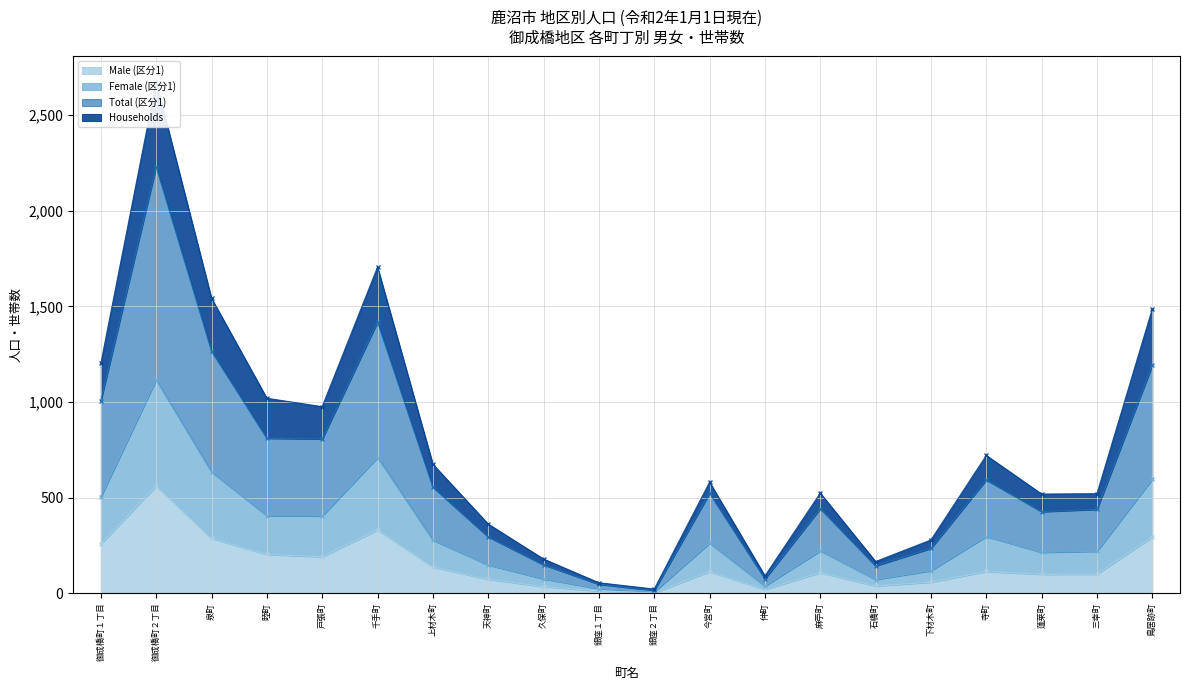

Between 銀座１丁目 and 蓬莱町, which is larger?

蓬莱町